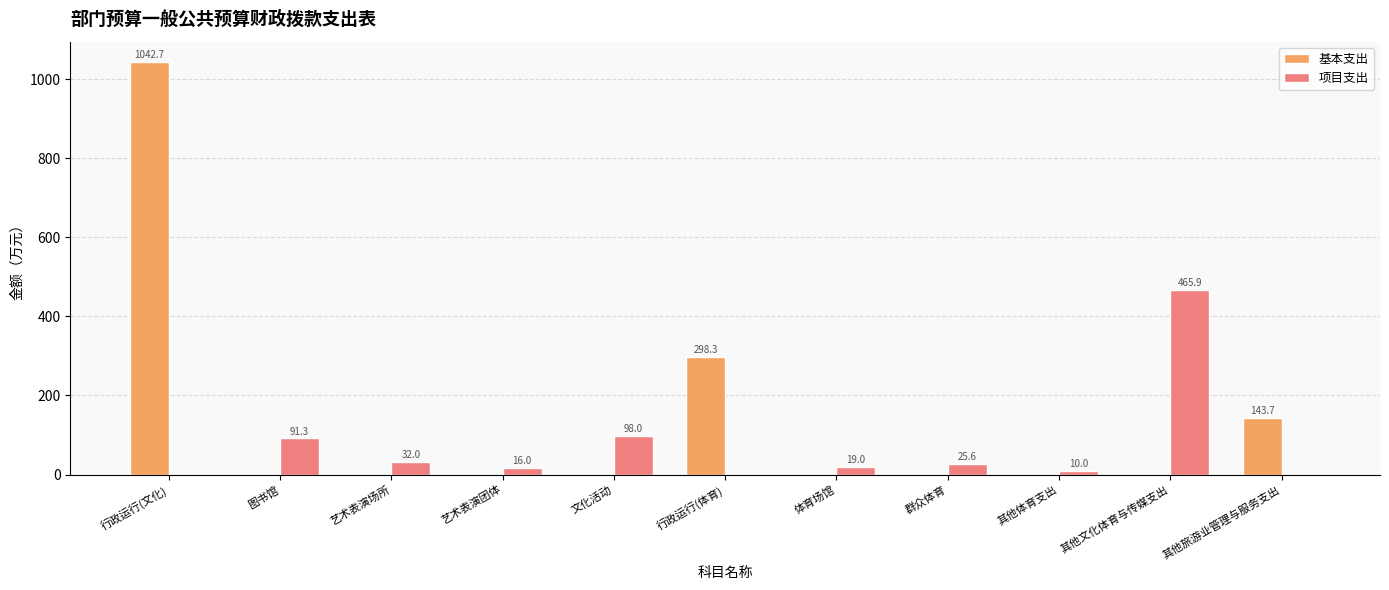

How many groups of bars are there?

11